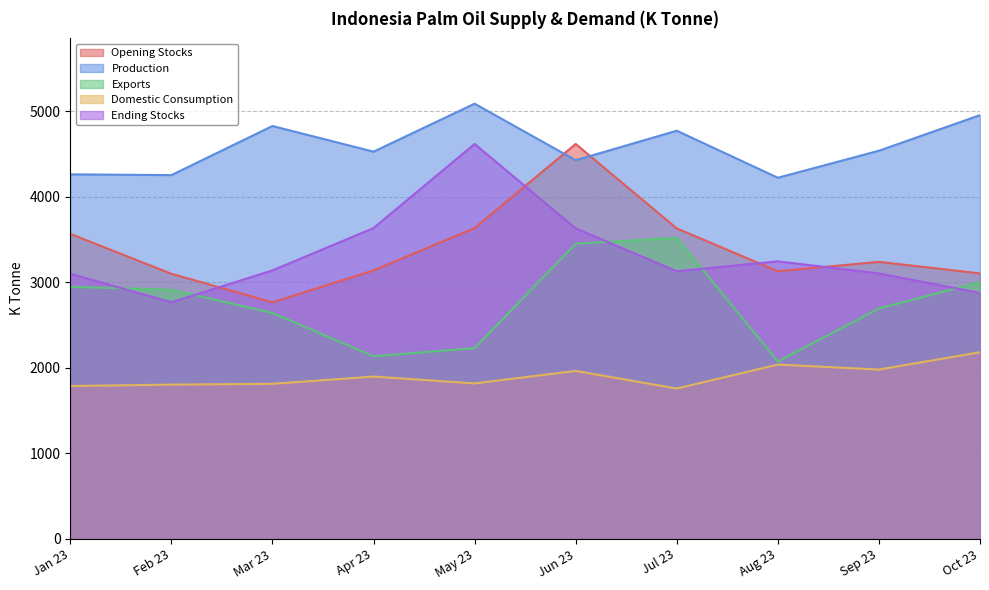

What is the value of the Domestic Consumption point at the 3rd from the left?

1812